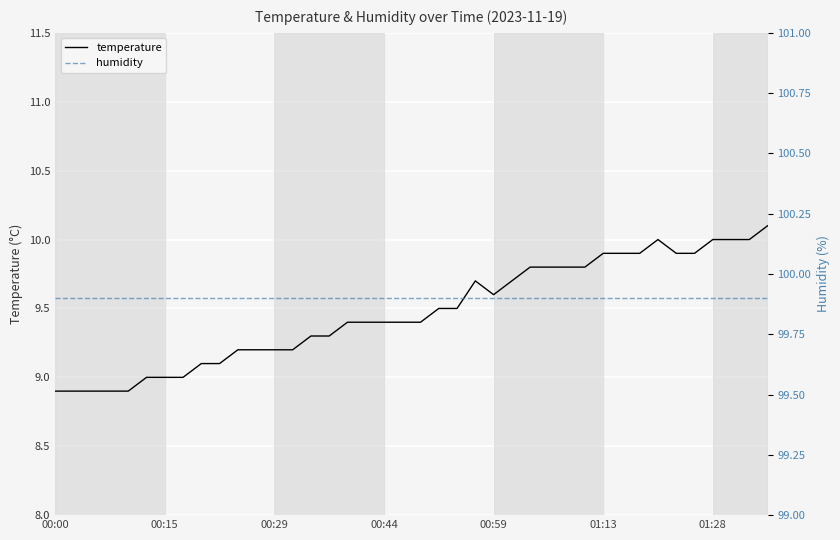

What is the maximum value for temperature?

10.1